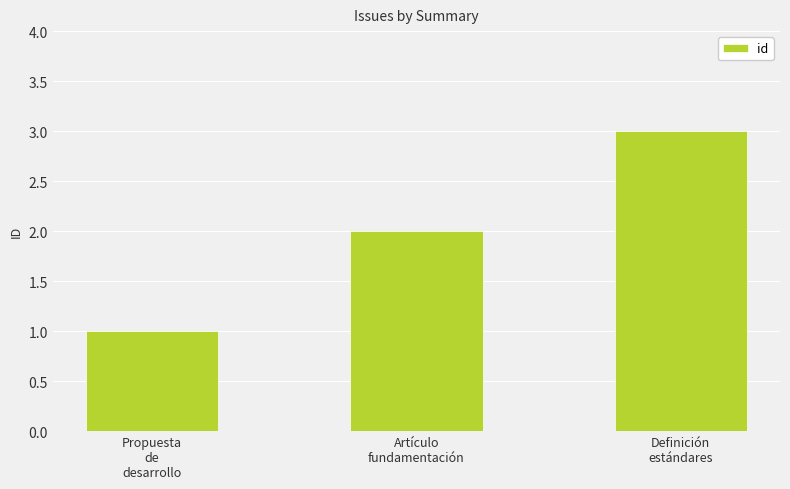

What position from the left is Definición
estándares?

3